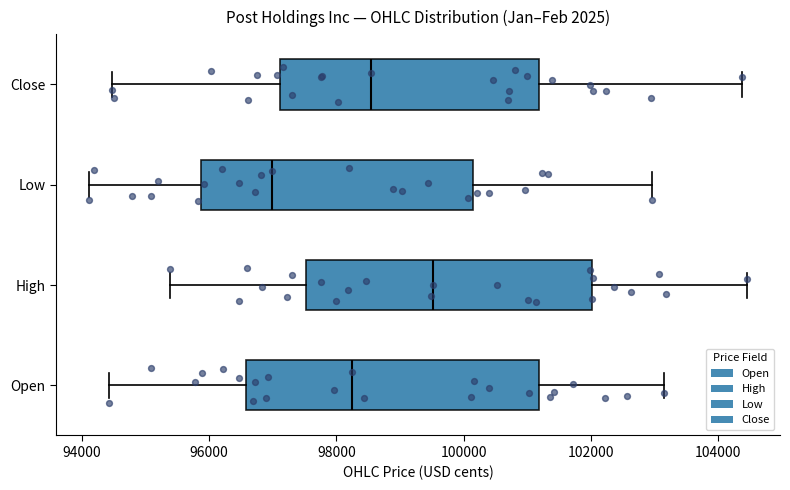

Where is the left edge of the box for Low on the x-axis? The values are not printed on the chart, so give them approximately, as read against the axis.

95800